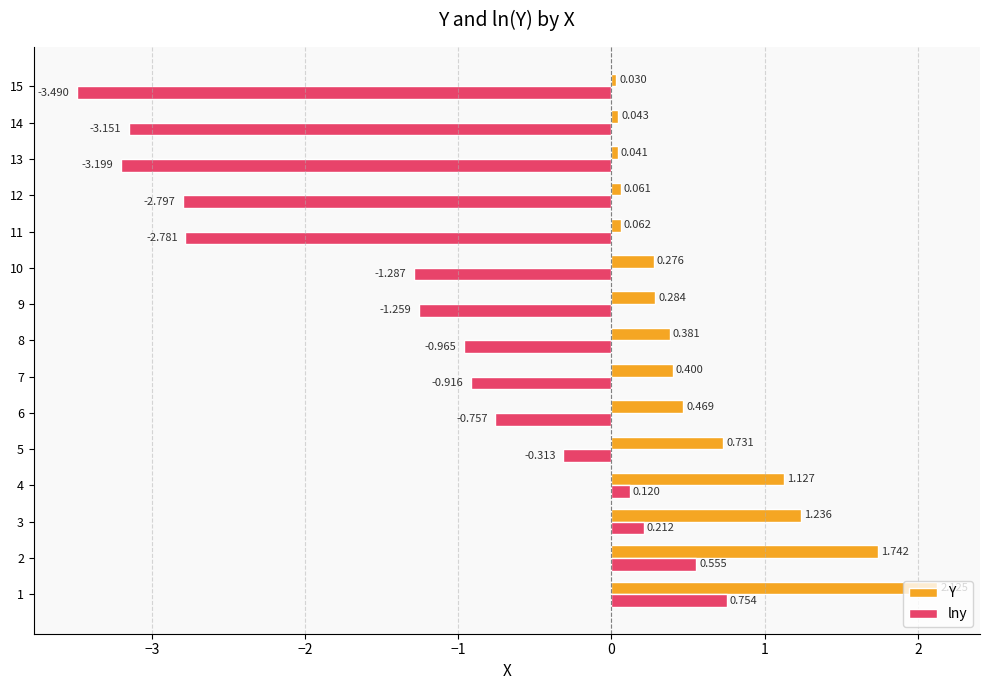

What is the difference between the maximum and minimum values in the lny series?

4.2